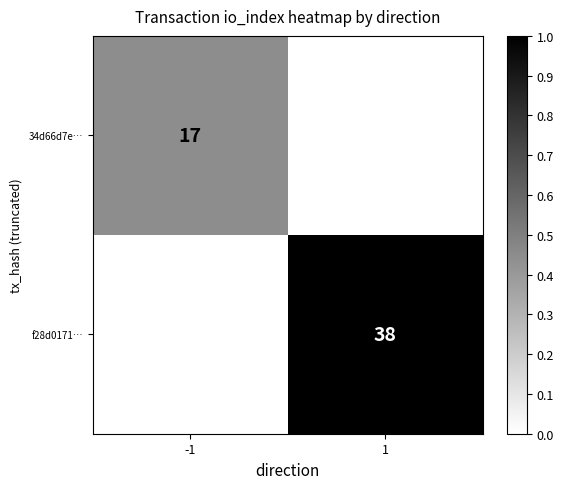

The f28d0171… series shows 1.4 at 1. True or false?

False